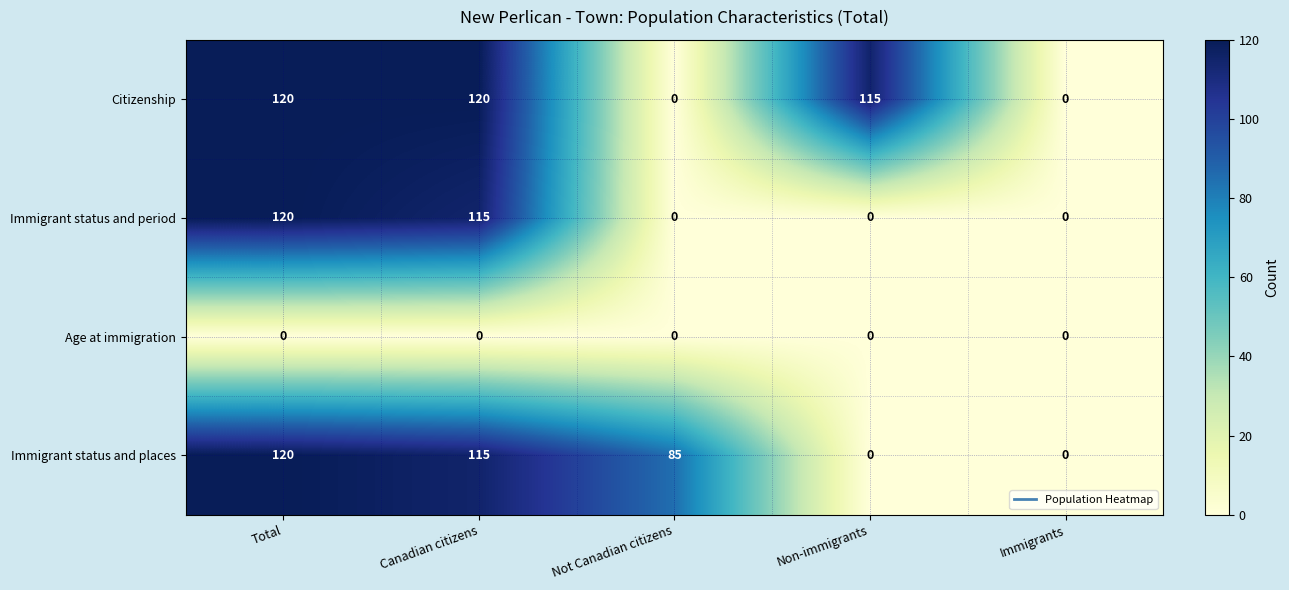

What is the sum of all Citizenship values?

355